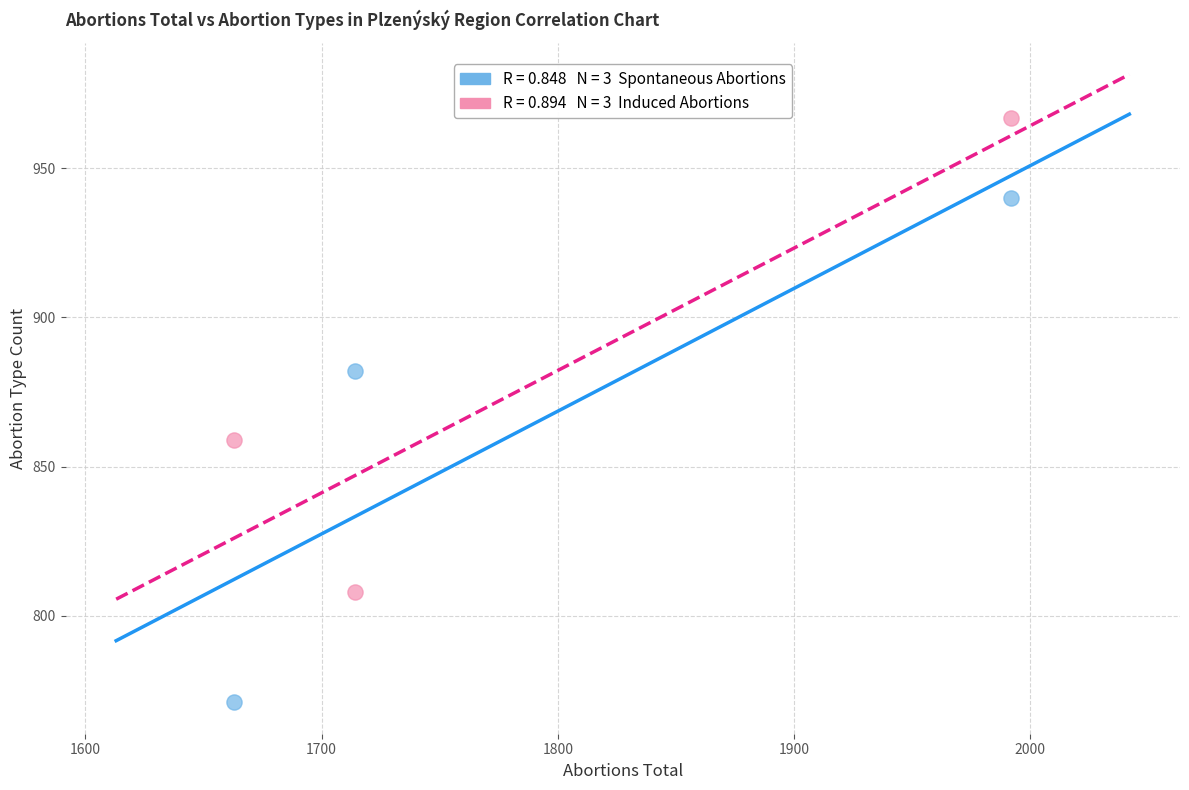

Across all series, what Y value is closest to 869?

859